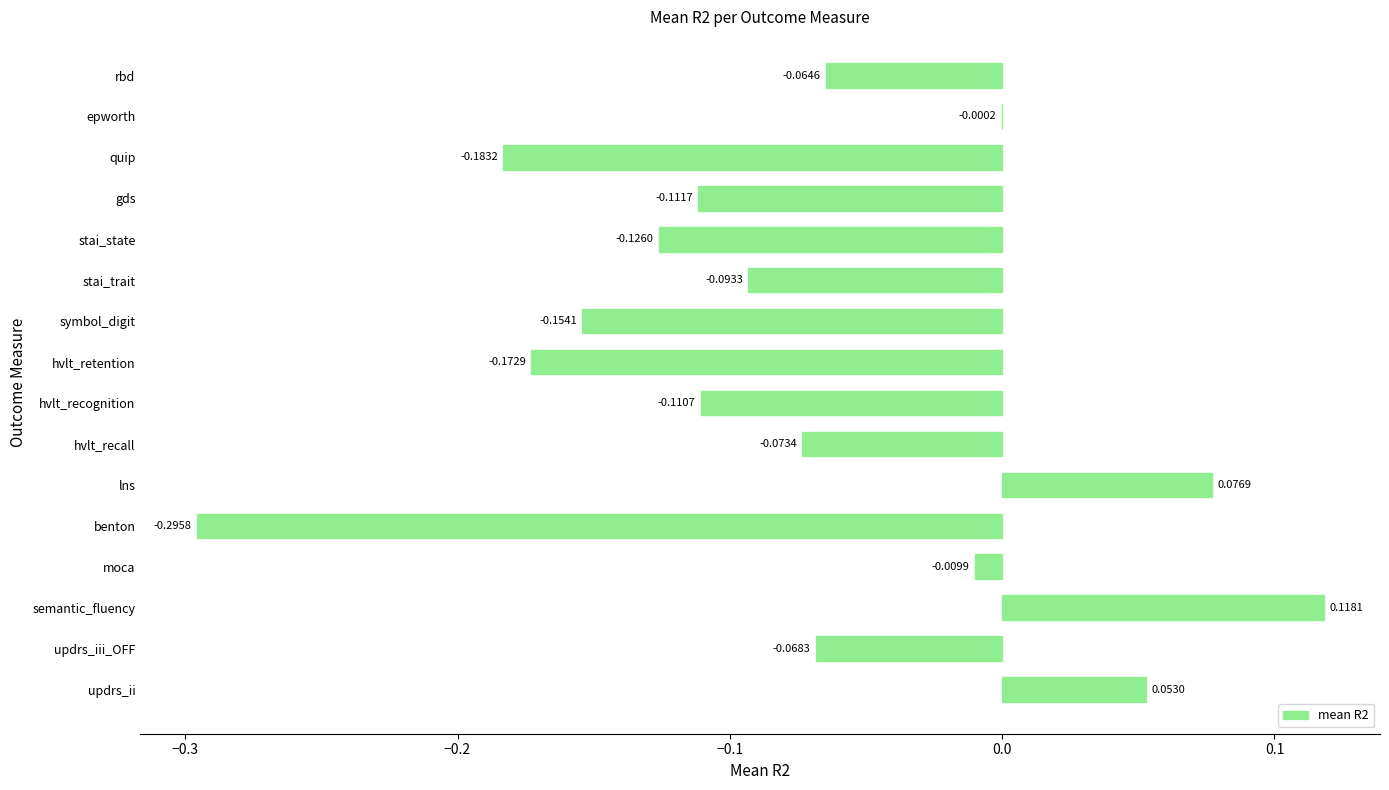

How many values are above zero?

3